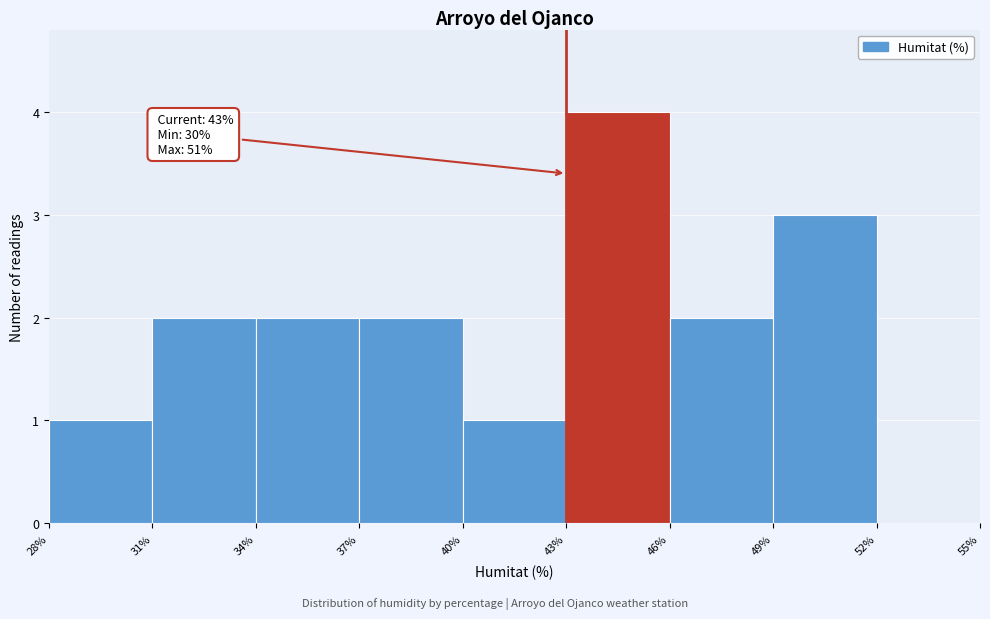

Over which range of the x-axis is the bar tallest?

43% to 46%